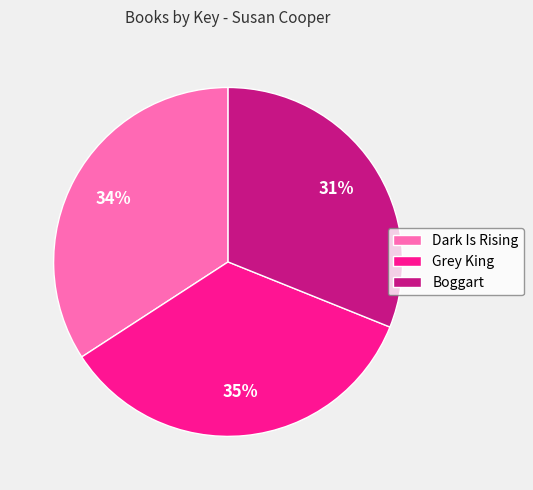

To the nearest percent, what is the average slice percentage?

33%